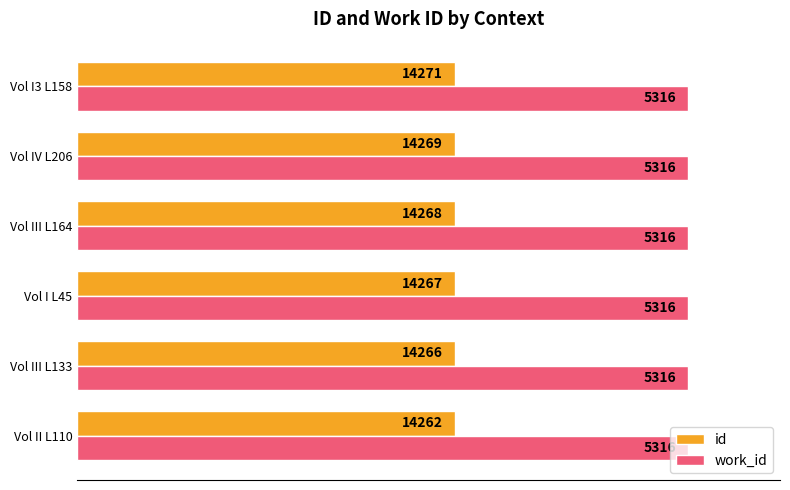

Which series has the largest total across all categories?

id